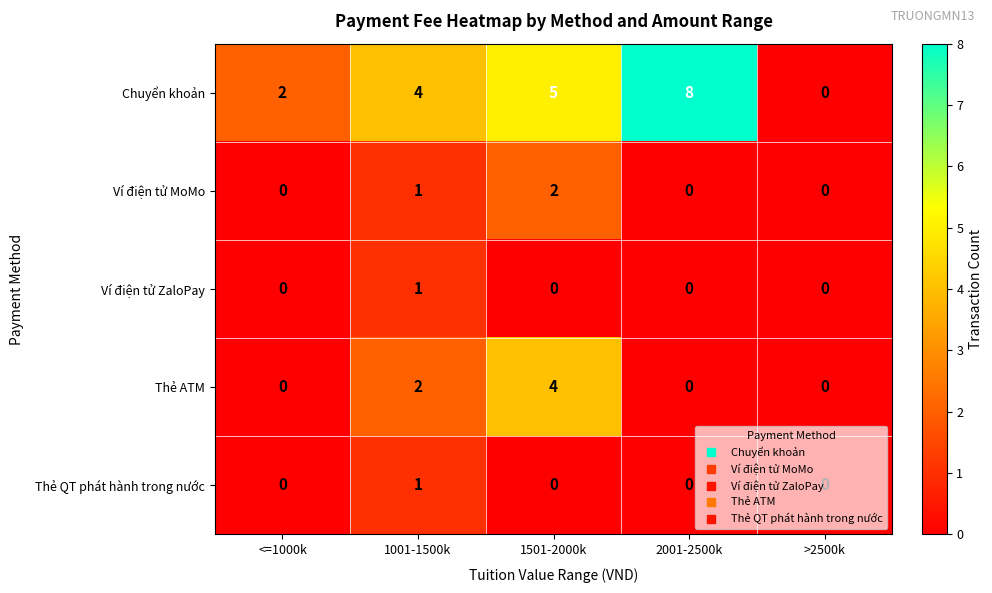

Which series has the widest spread of values?

Chuyển khoản